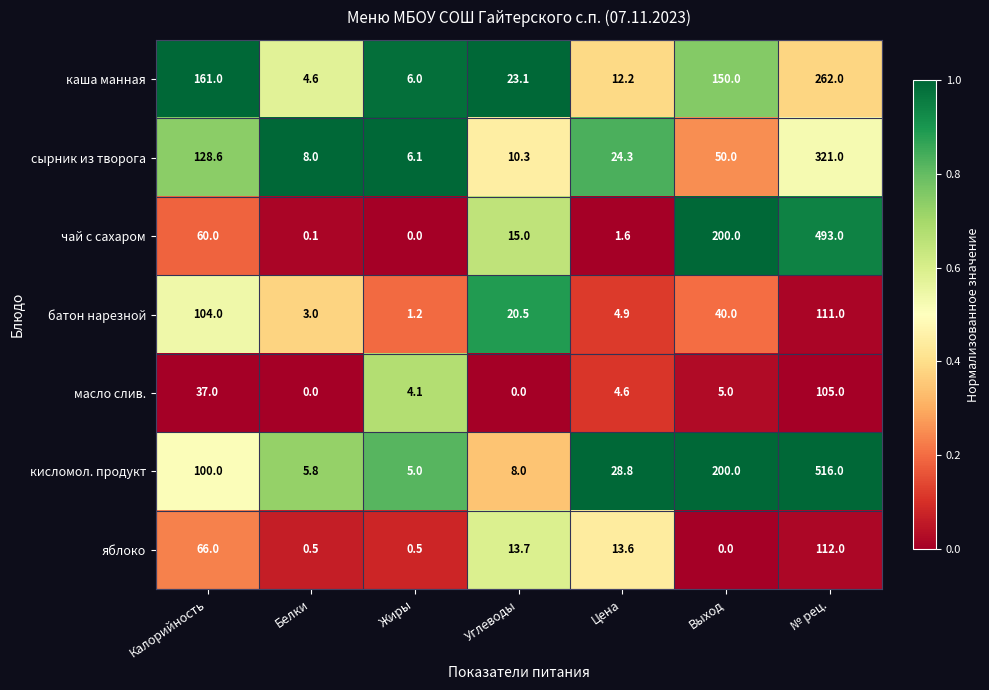

Rank the series at Цена from lowest to highest value.

чай с сахаром, масло слив., батон нарезной, каша манная, яблоко, сырник из творога, кисломол. продукт